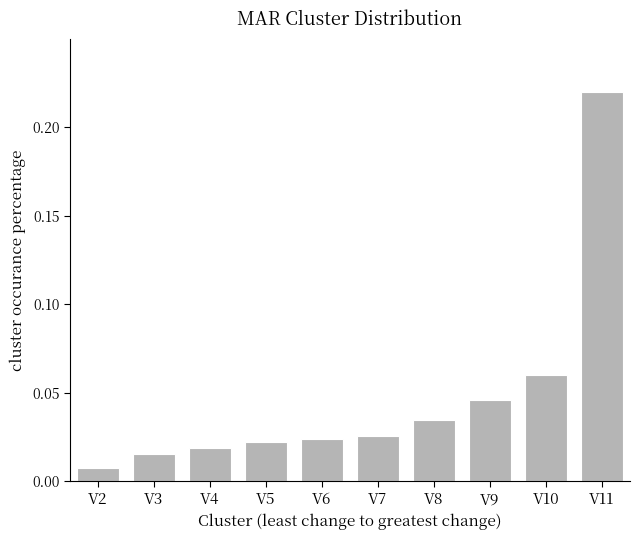

Which has a higher value, V9 or V4?

V9